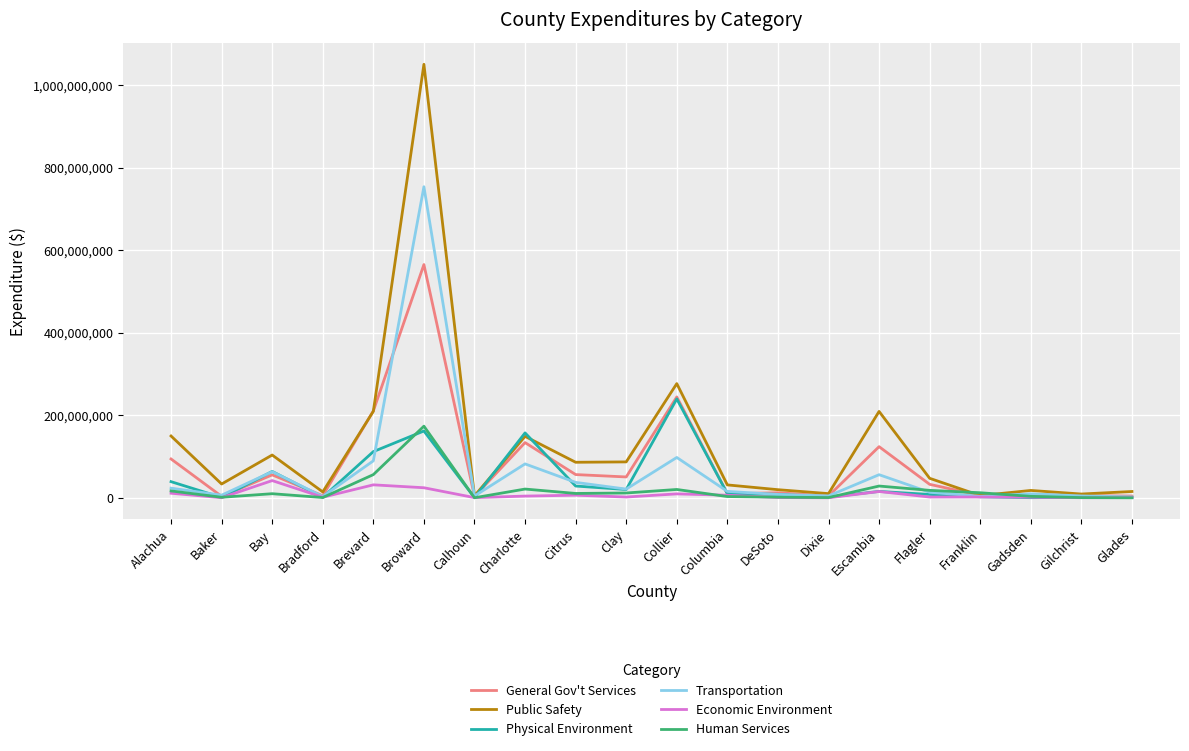

List the series in order of their peak value, highest first.

Public Safety, Transportation, General Gov't Services, Physical Environment, Human Services, Economic Environment